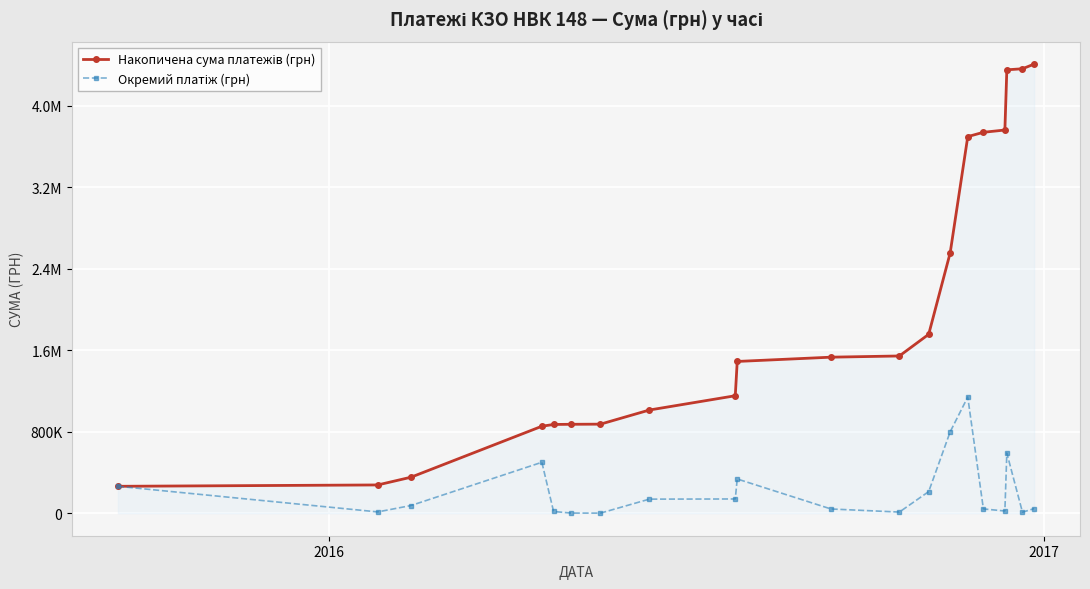

Does the chart have visible grid lines?

Yes